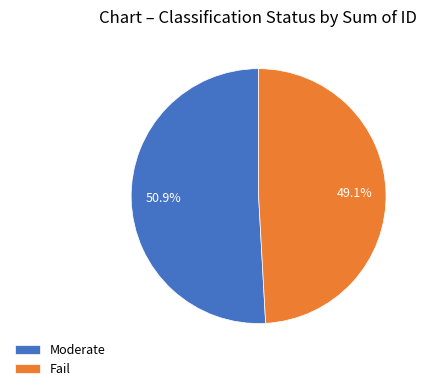

Does any single category account for the majority?

Yes